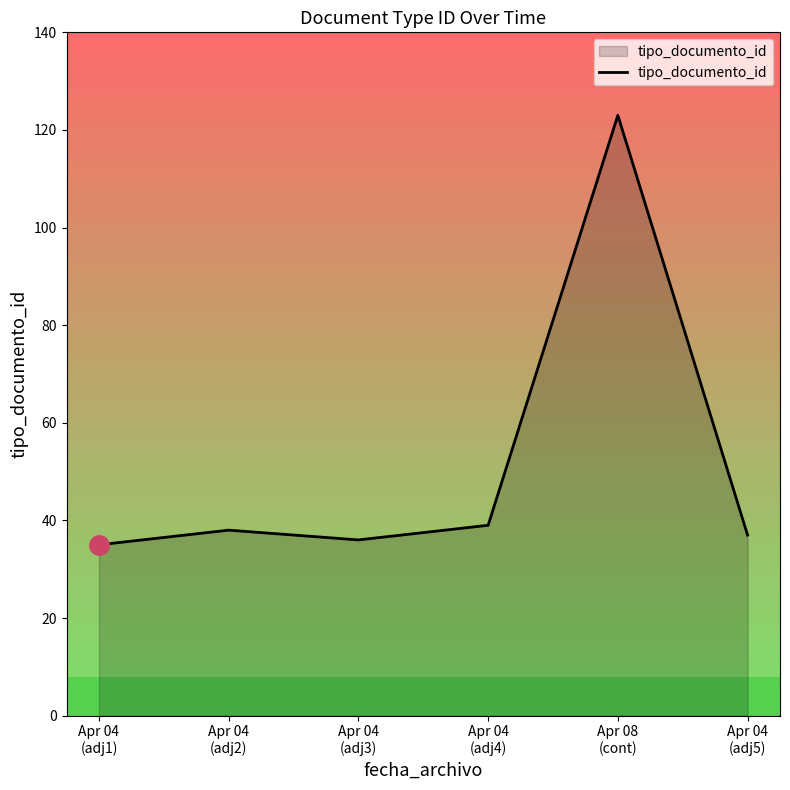

What is the minimum value shown in the chart?

35